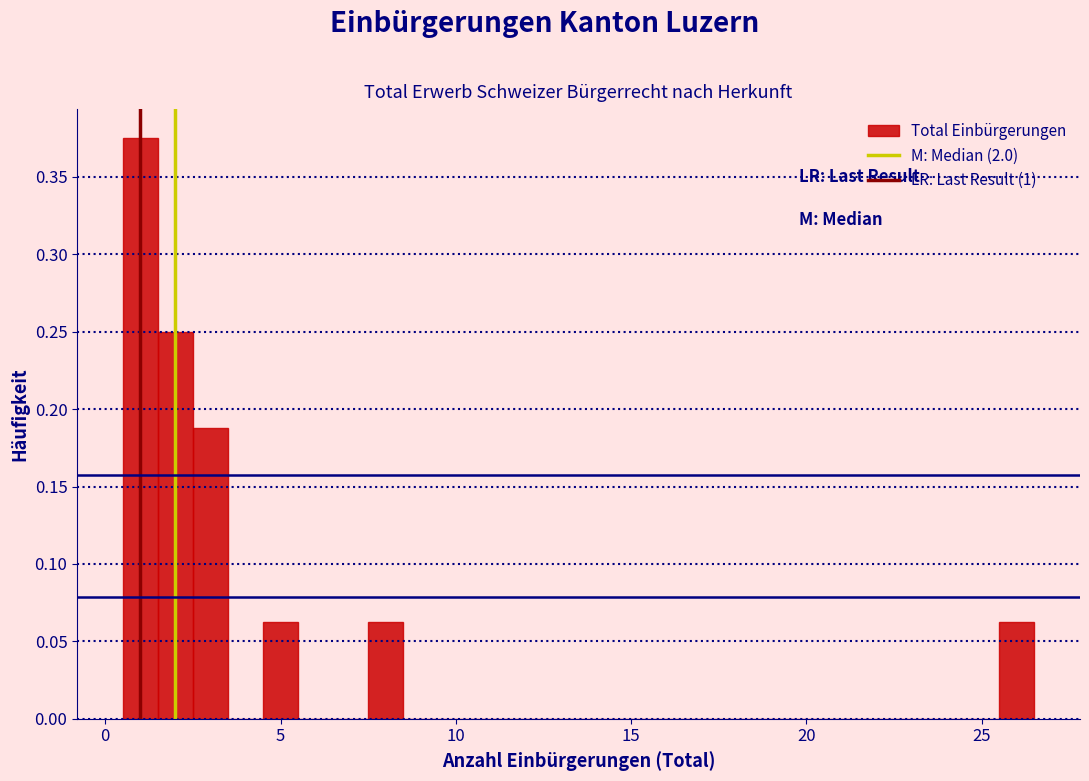

Around what value on the x-axis is the tallest bar? Give the approximate position of its centre, as read against the axis.

1.0